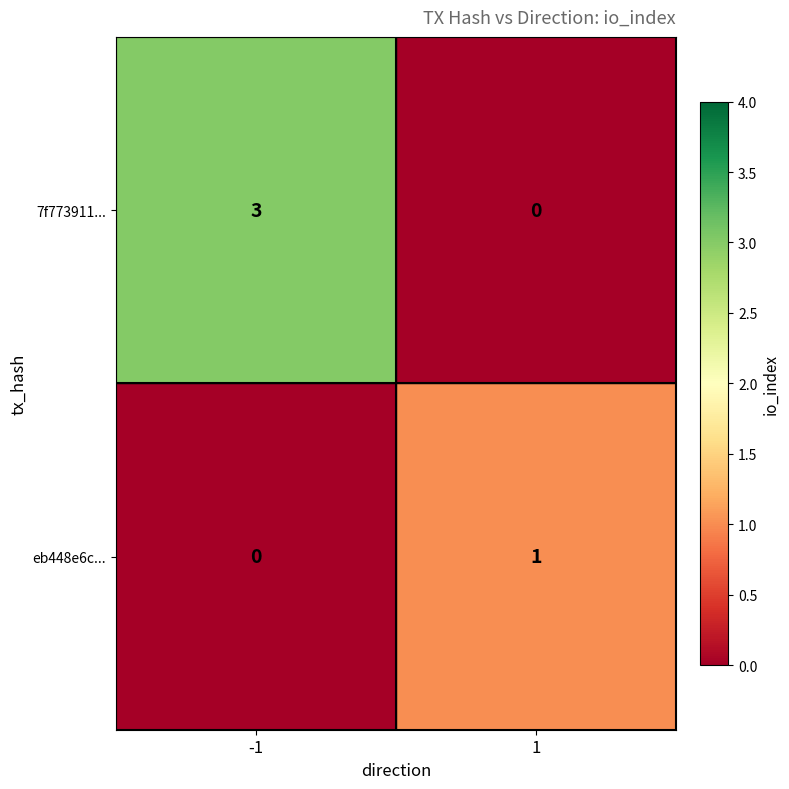

Which series changed the most between -1 and 1?

7f773911...